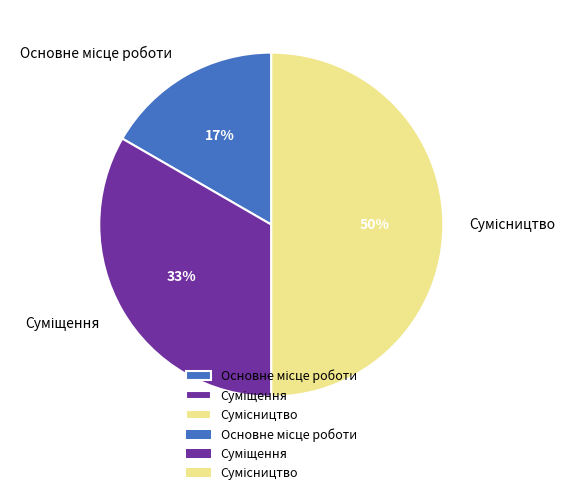

To the nearest percent, what is the average slice percentage?

33%